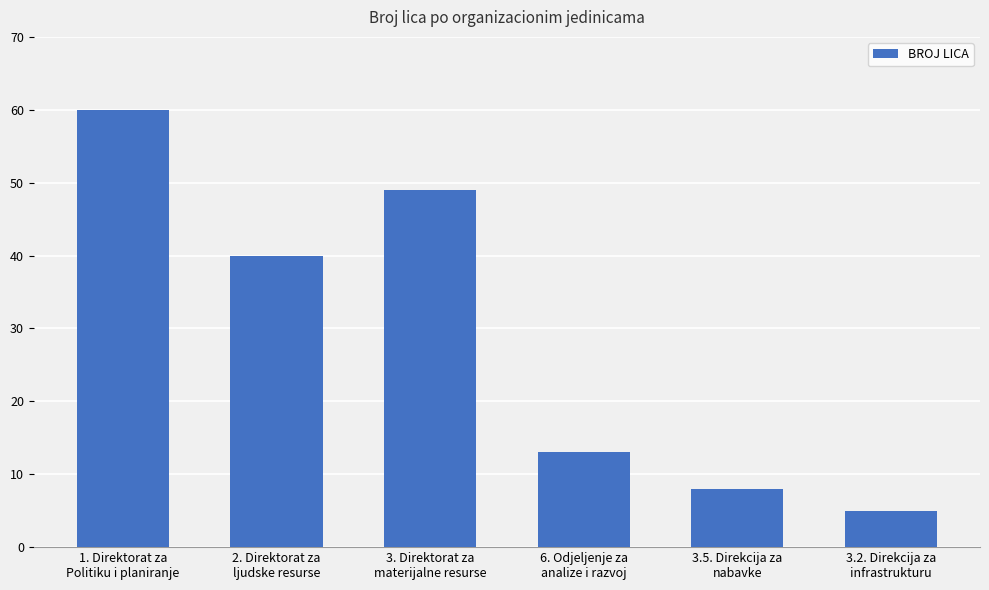

How many bars are there in total?

6